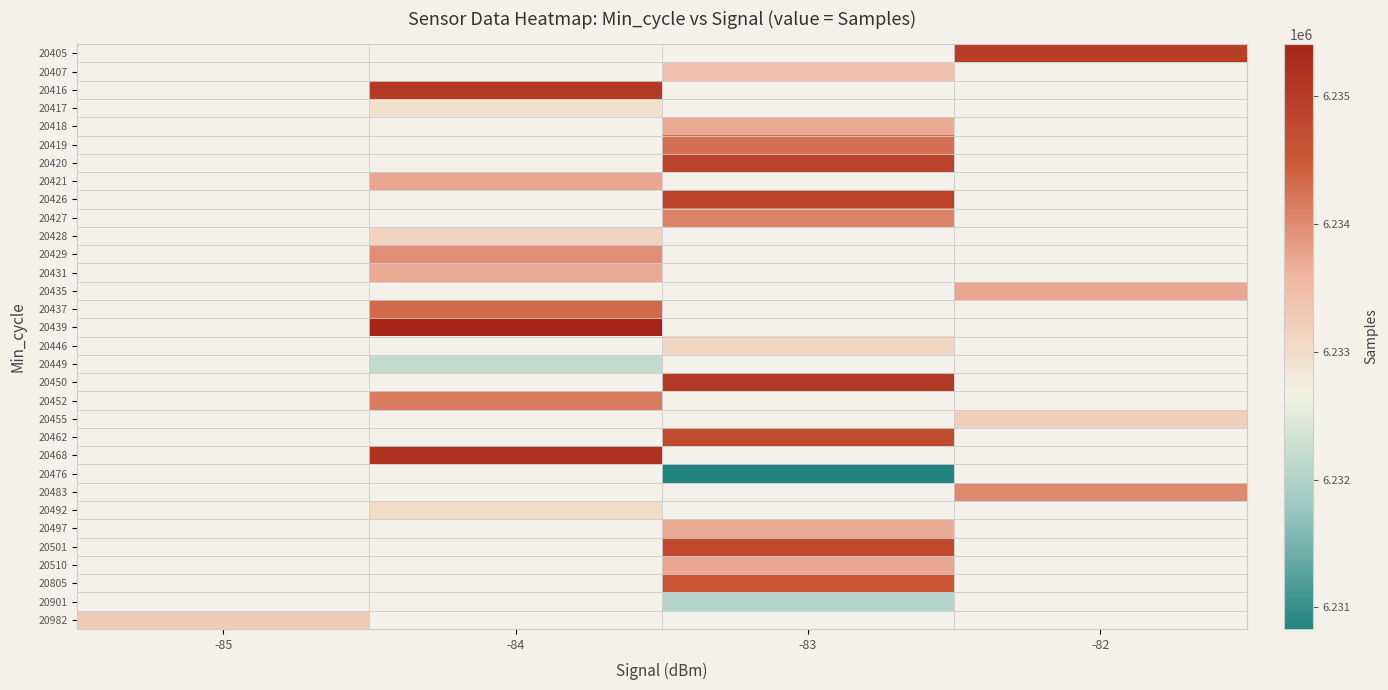

Which has a higher value, -82 or -84?

-84